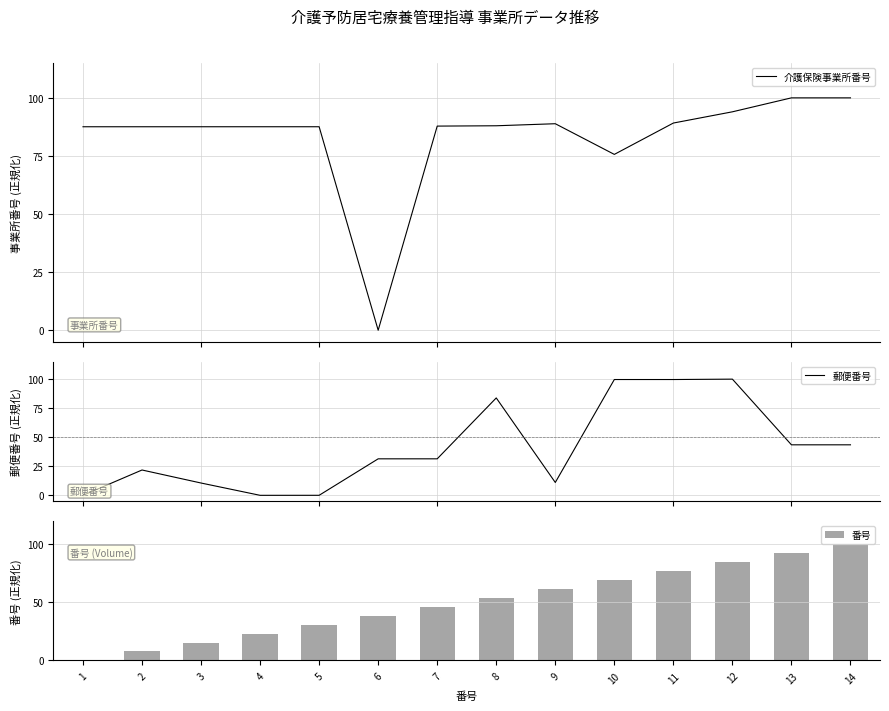

What are all the series names shown in the legend?

介護保険事業所番号, 郵便番号, 番号